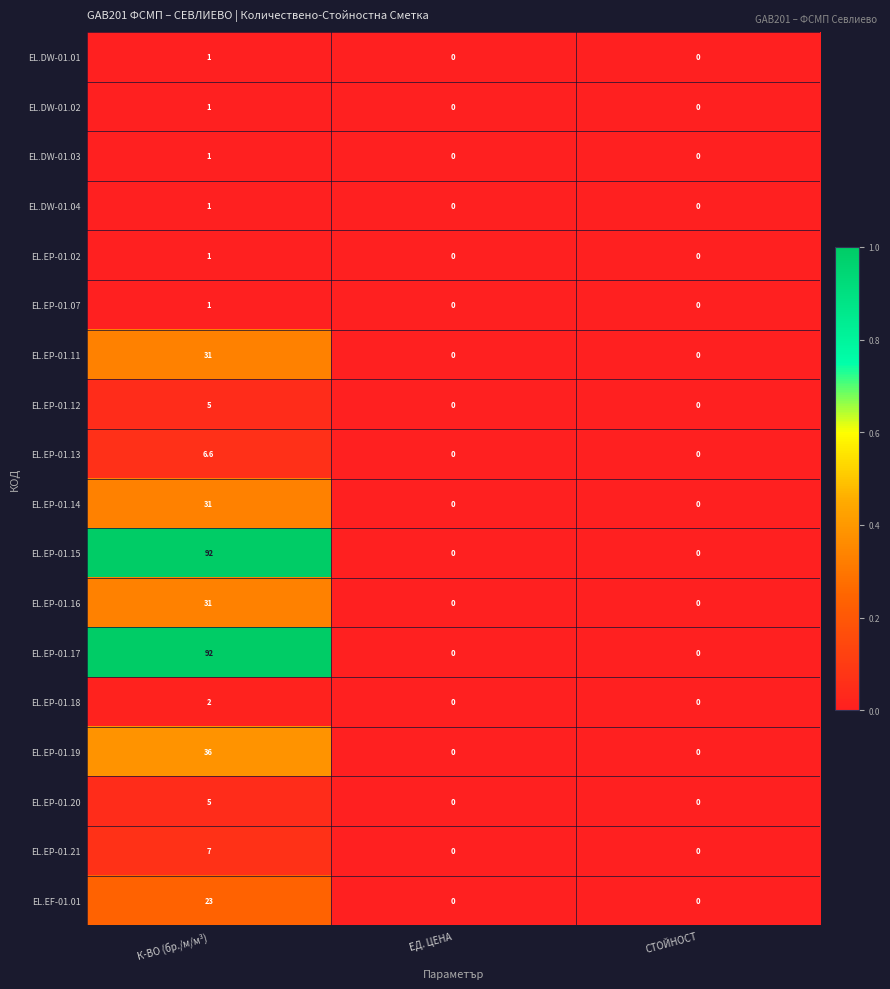

What is the maximum value shown in the chart?

92.0